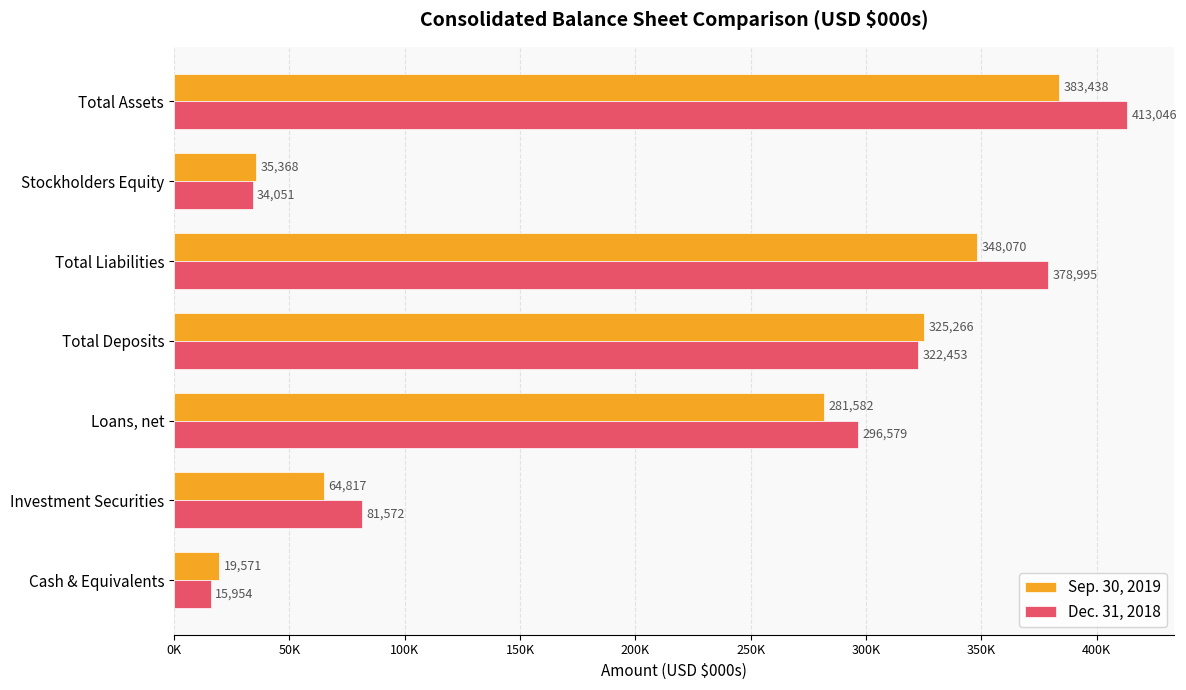

What is the value of the Dec. 31, 2018 bar at the 5th from the left?

378995